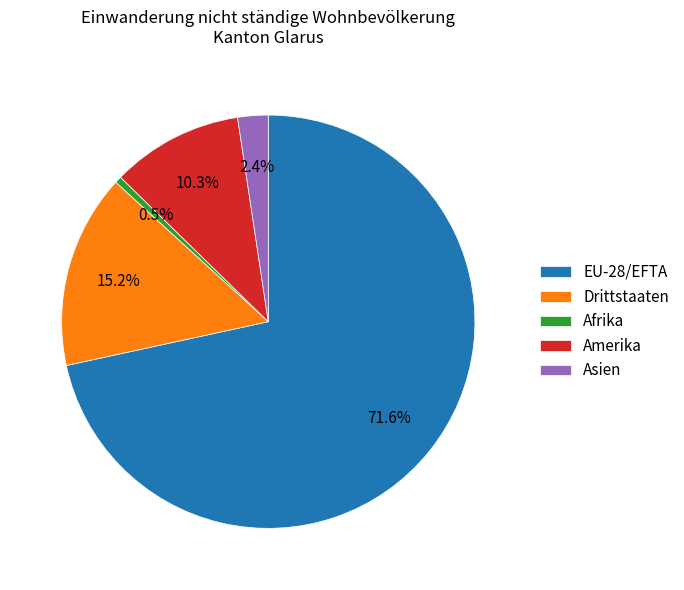

Which has a higher value, Amerika or Drittstaaten?

Drittstaaten